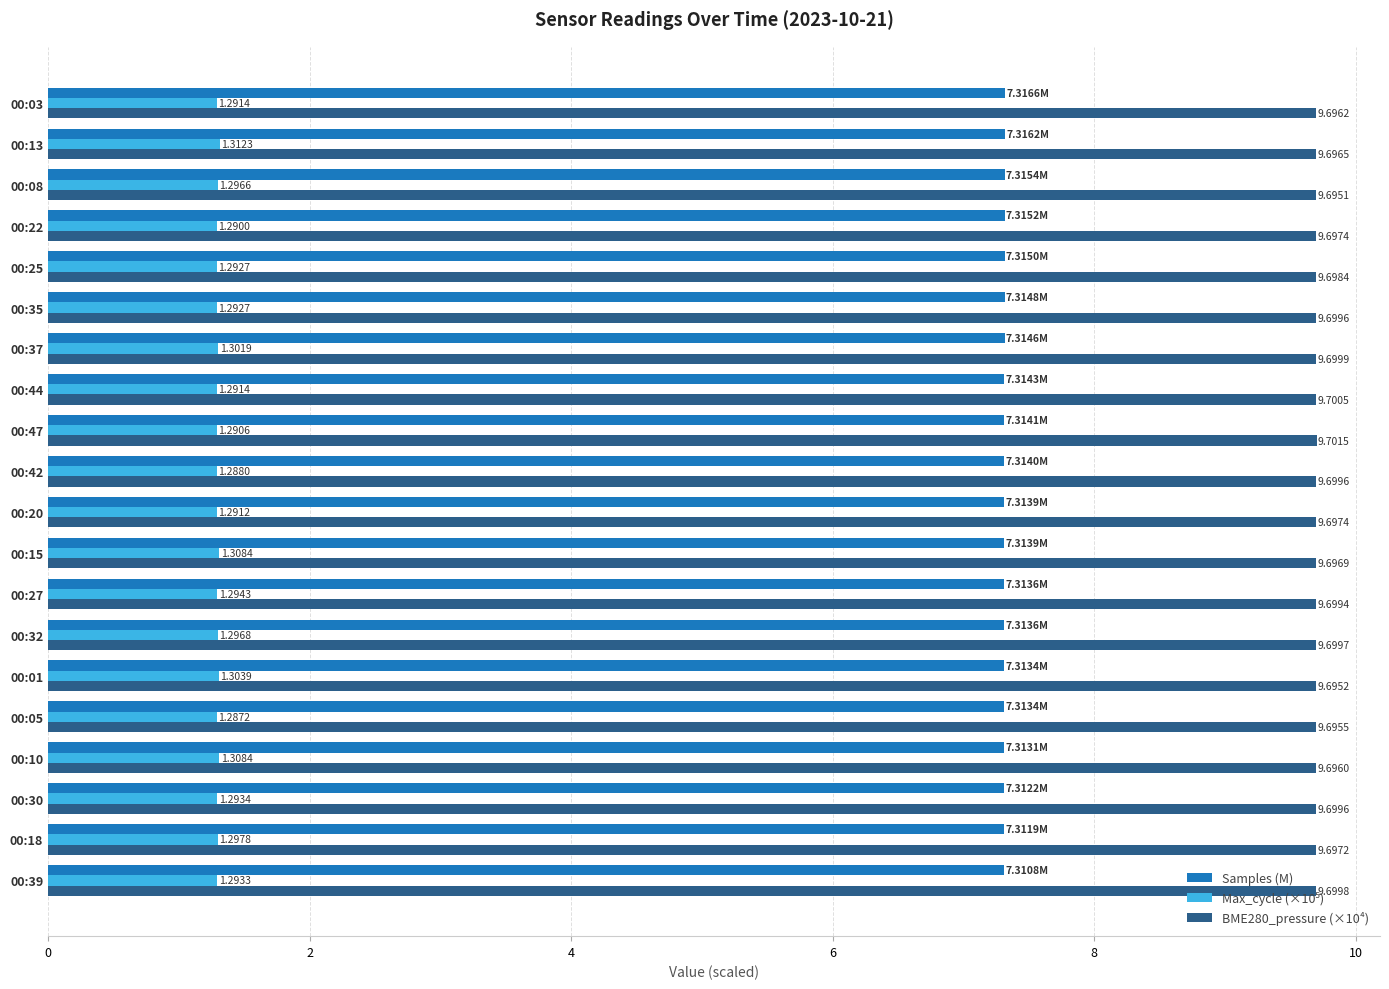

What is the sum of all BME280_pressure (×10⁴) values?

194.0